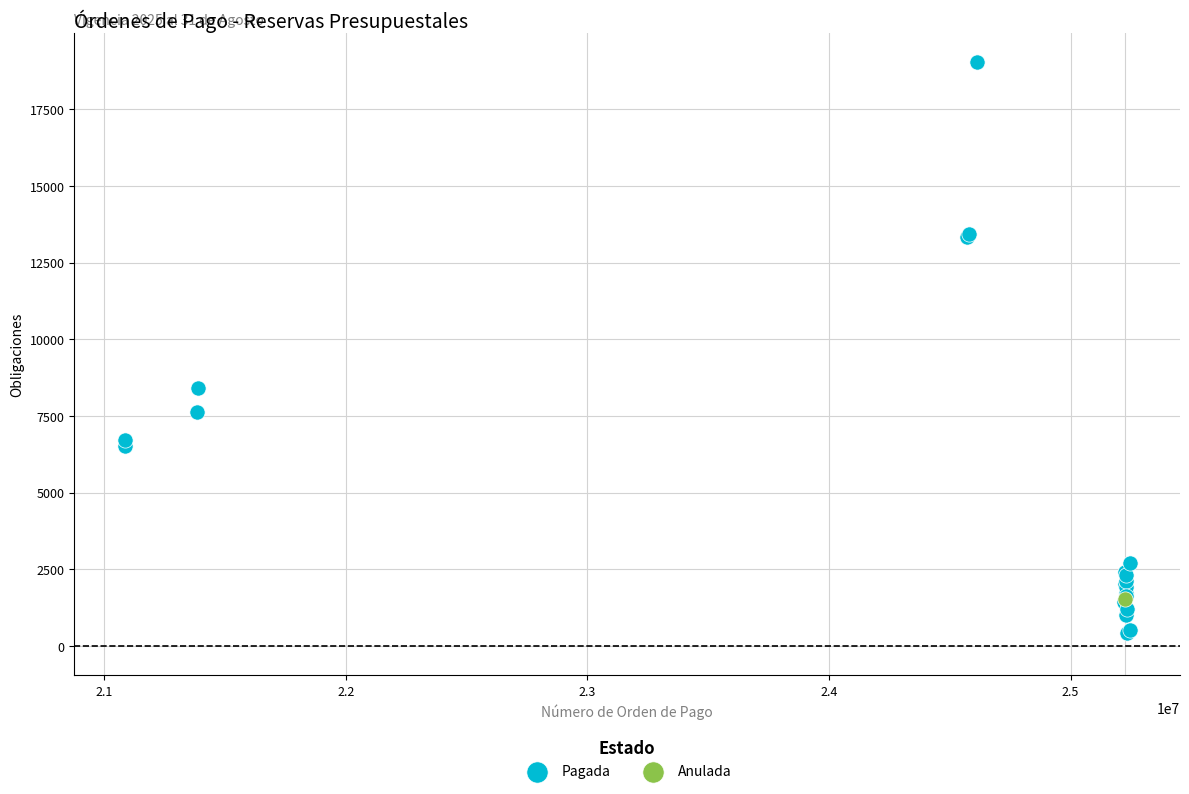

What are all the series names shown in the legend?

Pagada, Anulada